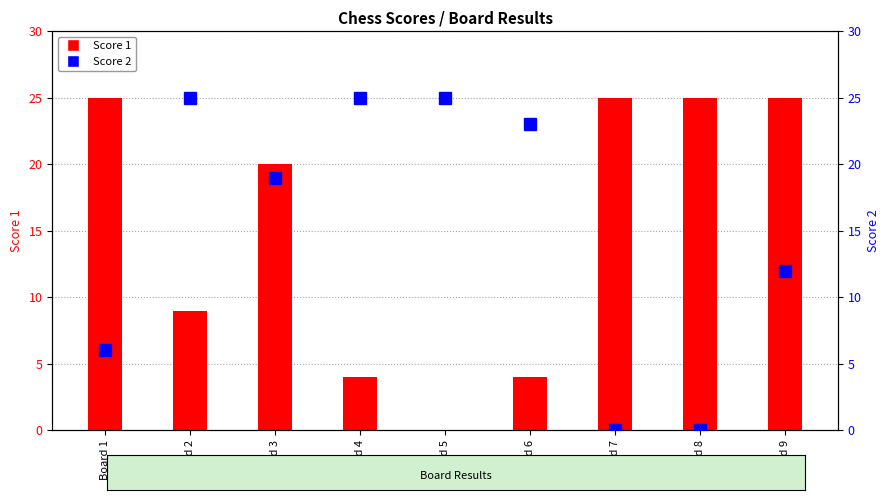

Reading left to right, transcribe all the data shown in this chart.

Score 1: Board 1=25	Board 2=9	Board 3=20	Board 4=4	Board 5=0	Board 6=4	Board 7=25	Board 8=25	Board 9=25
Score 2: Board 1=6	Board 2=25	Board 3=19	Board 4=25	Board 5=25	Board 6=23	Board 7=0	Board 8=0	Board 9=12